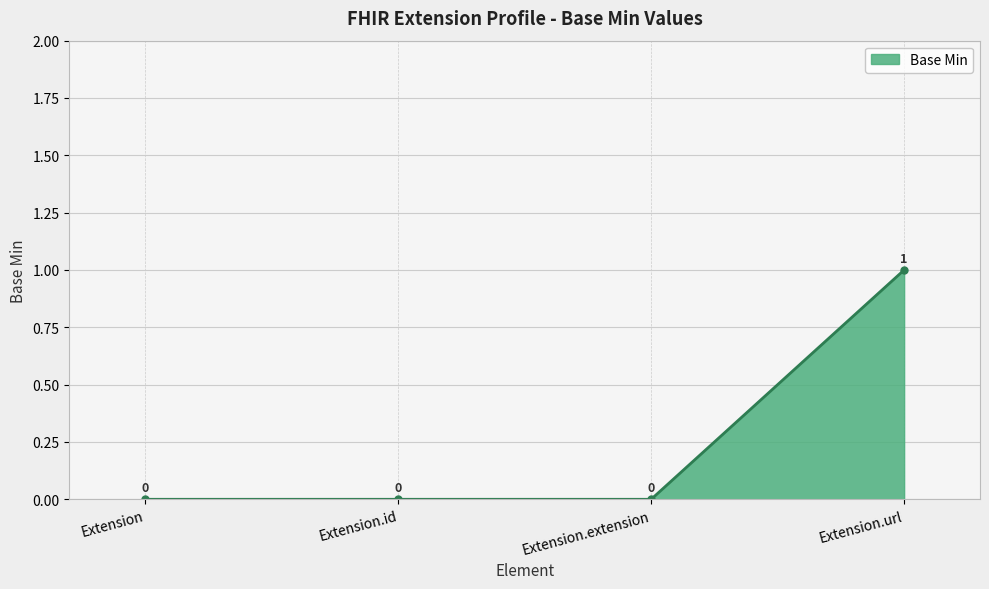

Reading left to right, transcribe all the data shown in this chart.

Extension=0	Extension.id=0	Extension.extension=0	Extension.url=1